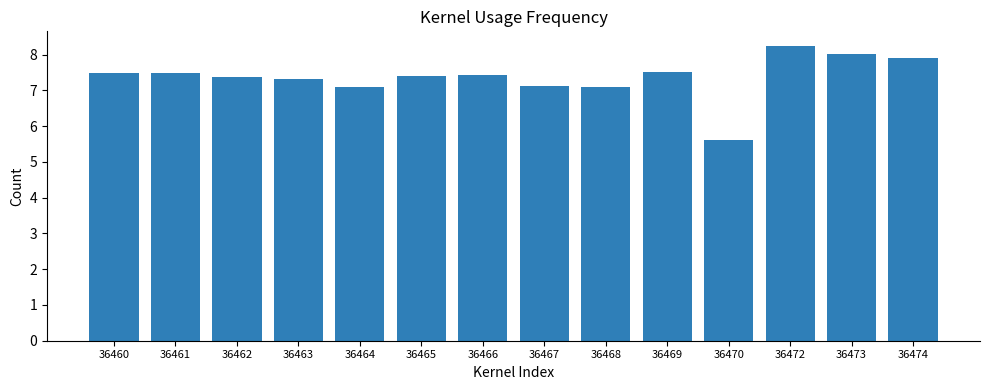

Reading right to left, extract all data points from this chart.

7.9	8.0	8.2	5.6	7.5	7.1	7.1	7.4	7.4	7.1	7.3	7.4	7.5	7.5